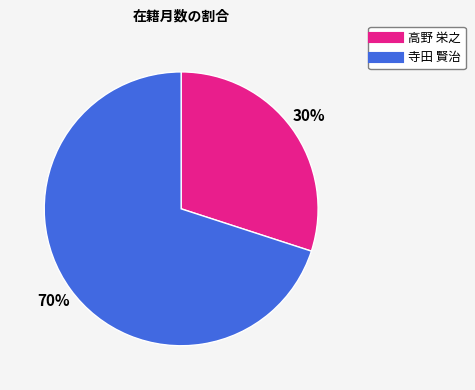

To the nearest percent, what is the difference between the largest and smallest slice percentages?

40%